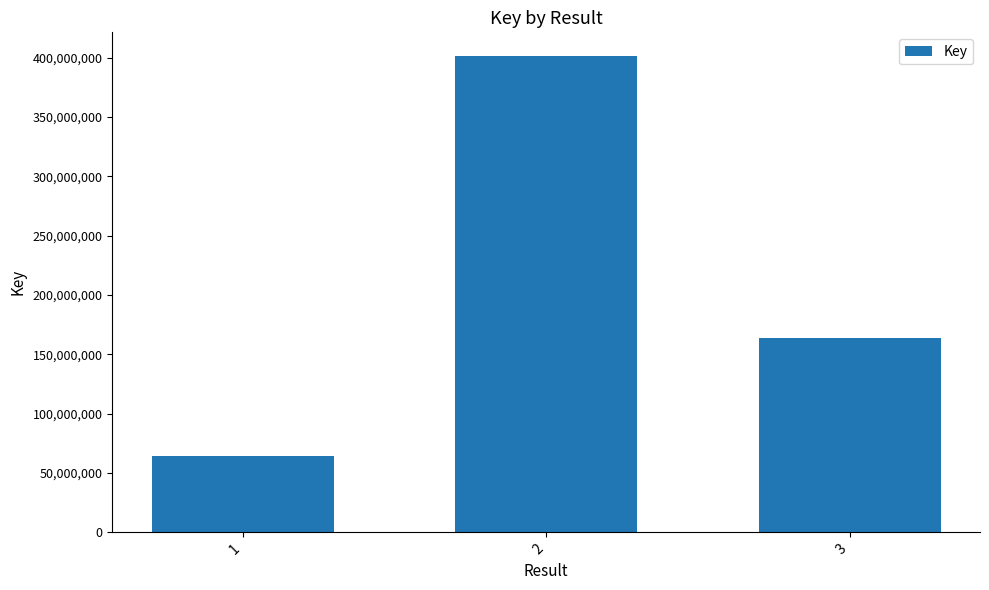

What is the smallest value displayed?

64563133